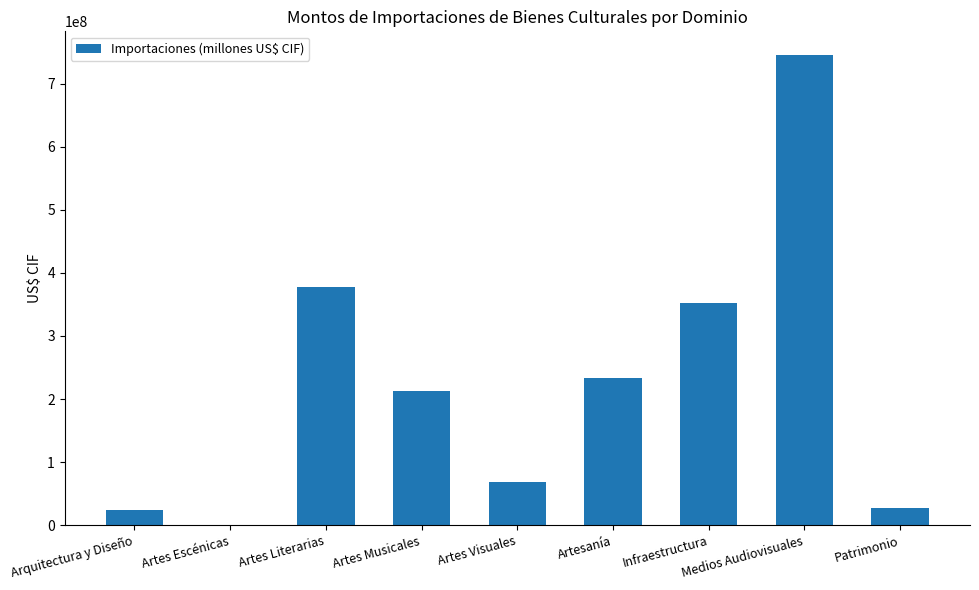

At which label is the value closest to 372751664?

Artes Literarias